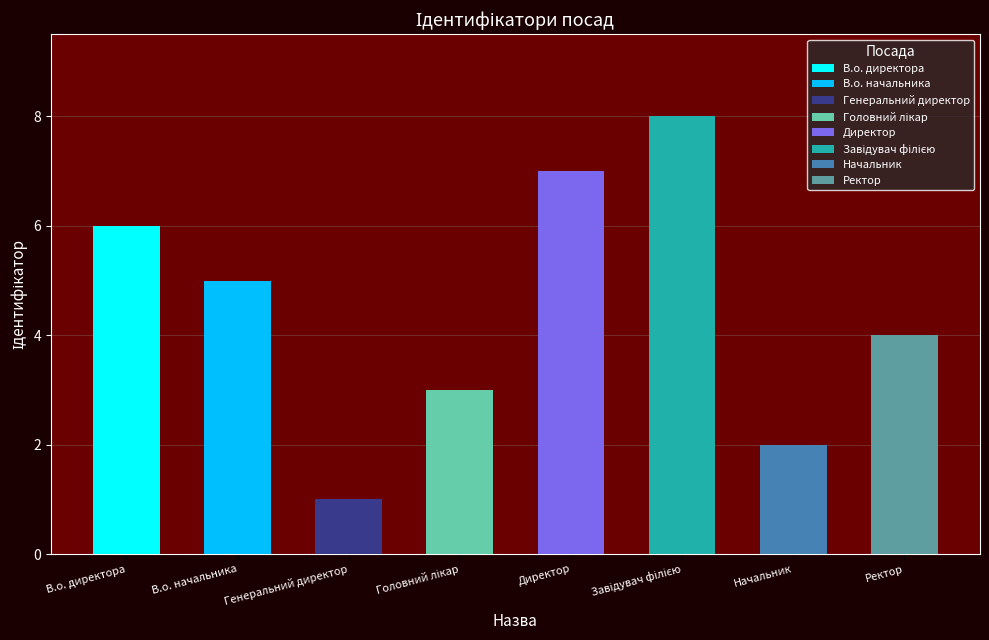

Reading left to right, list all the values displayed in this chart.

6	5	1	3	7	8	2	4